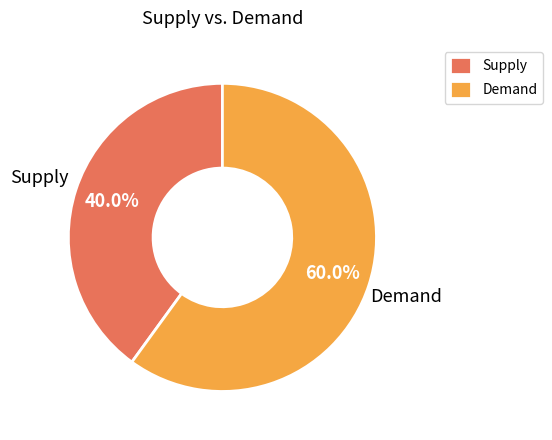

Is Supply the majority of the pie?

No